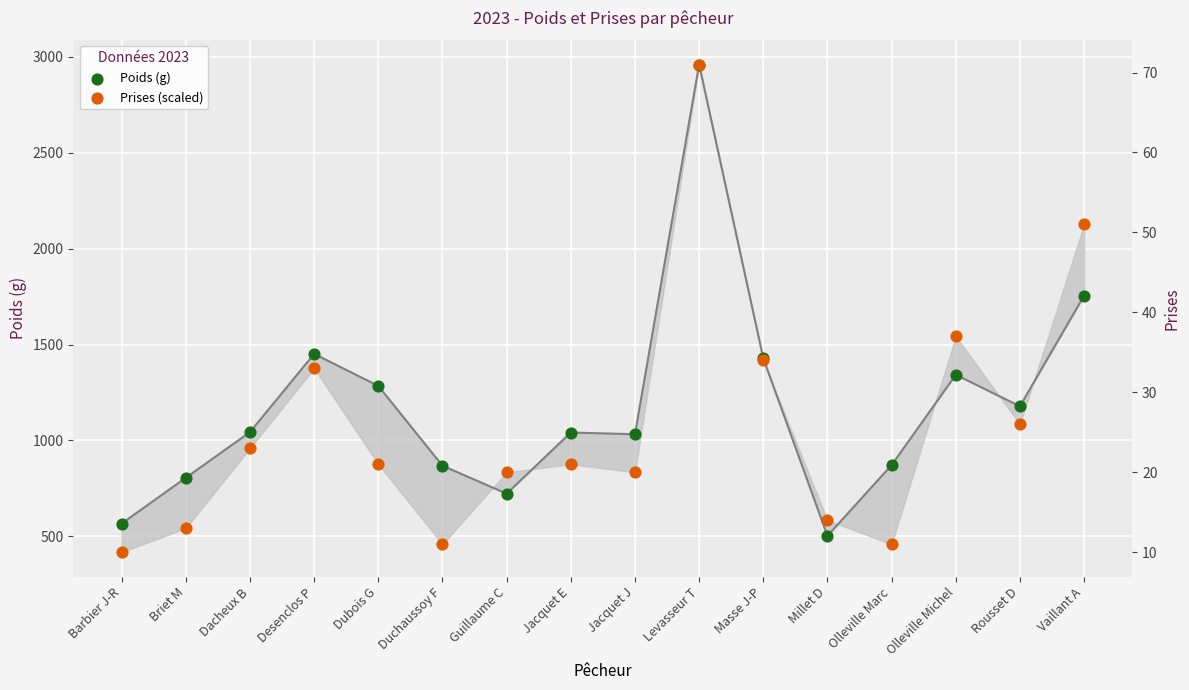

Which series reaches the maximum Y coordinate?

Poids (g)